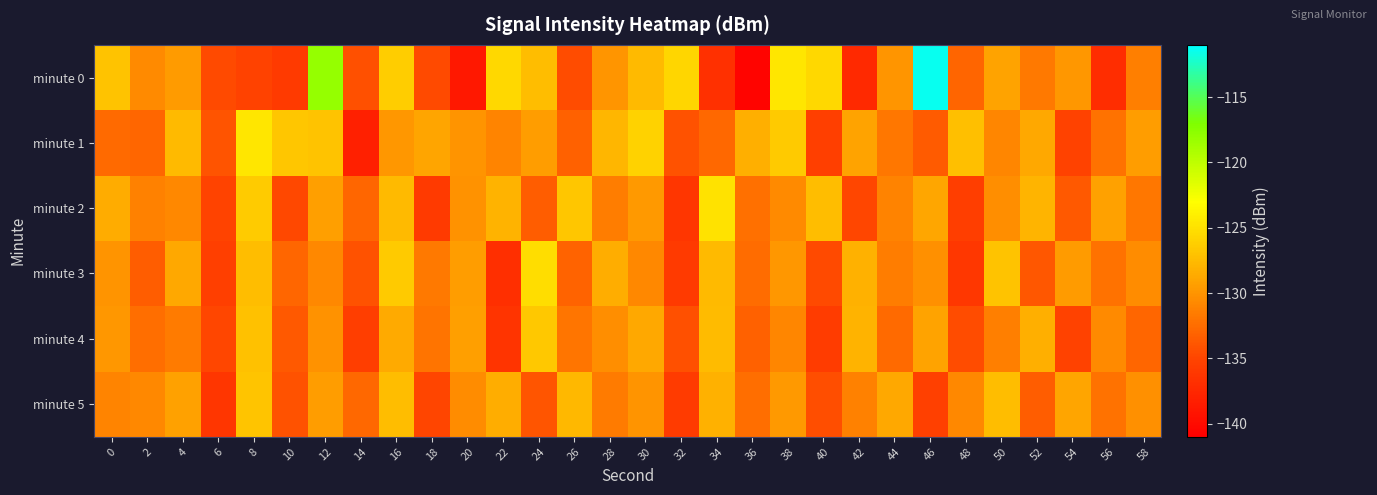

Reading left to right, extract all data points from this chart.

minute 0: 0=-127.0	2=-130.7	4=-129.5	6=-134.6	8=-135.2	10=-135.9	12=-118.1	14=-134.2	16=-126.3	18=-134.6	20=-138.9	22=-125.6	24=-127.4	26=-134.4	28=-130.0	30=-127.6	32=-125.7	34=-136.8	36=-140.6	38=-124.7	40=-125.6	42=-137.3	44=-129.9	46=-111.4	48=-133.0	50=-129.1	52=-131.7	54=-129.8	56=-137.0	58=-131.3
minute 1: 0=-132.6	2=-132.9	4=-127.6	6=-134.1	8=-124.6	10=-126.8	12=-127.0	14=-138.1	16=-129.8	18=-129.0	20=-130.0	22=-131.0	24=-129.5	26=-133.2	28=-127.8	30=-125.9	32=-134.1	34=-132.7	36=-128.3	38=-126.5	40=-135.4	42=-129.1	44=-131.8	46=-133.6	48=-127.2	50=-130.9	52=-128.7	54=-135.2	56=-132.1	58=-129.4
minute 2: 0=-128.5	2=-131.2	4=-130.8	6=-135.1	8=-126.4	10=-134.7	12=-129.3	14=-132.8	16=-127.6	18=-135.9	20=-130.2	22=-128.1	24=-133.4	26=-126.8	28=-131.5	30=-129.7	32=-136.2	34=-124.9	36=-132.3	38=-130.6	40=-127.4	42=-134.8	44=-131.1	46=-128.9	48=-135.6	50=-130.4	52=-127.9	54=-133.7	56=-129.2	58=-131.8
minute 3: 0=-130.1	2=-133.5	4=-128.7	6=-135.4	8=-127.3	10=-132.9	12=-130.8	14=-134.2	16=-126.5	18=-131.7	20=-129.4	22=-136.8	24=-125.2	26=-133.1	28=-128.4	30=-130.7	32=-135.9	34=-127.6	36=-132.5	38=-129.8	40=-134.6	42=-128.2	44=-131.4	46=-130.3	48=-136.1	50=-127.0	52=-133.8	54=-129.6	56=-132.2	58=-130.5
minute 4: 0=-129.8	2=-132.4	4=-131.6	6=-134.9	8=-127.1	10=-133.7	12=-130.2	14=-135.5	16=-128.6	18=-132.0	20=-129.3	22=-136.4	24=-126.7	26=-131.9	28=-130.4	30=-128.8	32=-134.3	34=-127.5	36=-133.2	38=-130.9	40=-135.7	42=-128.0	44=-132.6	46=-129.1	48=-134.5	50=-131.3	52=-128.3	54=-135.2	56=-130.6	58=-132.8
minute 5: 0=-131.0	2=-130.7	4=-129.2	6=-136.3	8=-126.9	10=-134.1	12=-129.5	14=-132.7	16=-127.3	18=-135.0	20=-130.5	22=-128.4	24=-133.9	26=-127.7	28=-131.6	30=-130.1	32=-135.8	34=-128.2	36=-132.4	38=-129.7	40=-134.4	42=-131.2	44=-128.8	46=-135.3	48=-130.8	50=-127.4	52=-133.5	54=-129.0	56=-132.1	58=-130.3